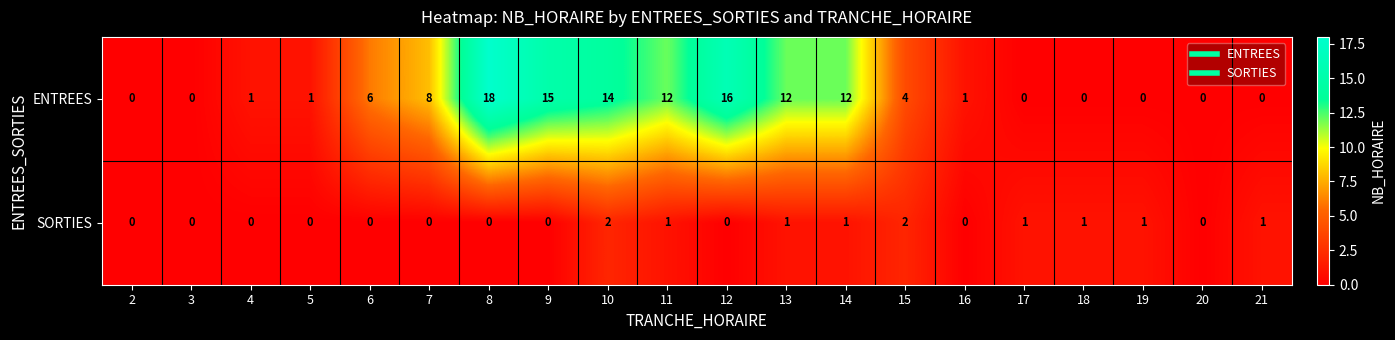

How many distinct data groups are displayed?

2